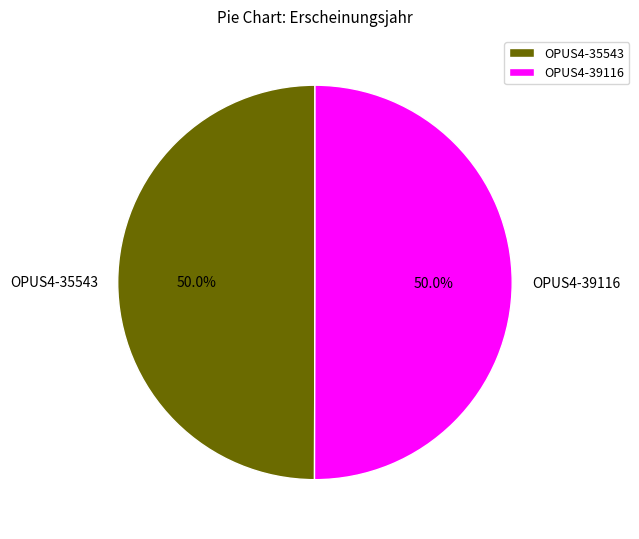

What portion of the pie excludes OPUS4-35543?

50.0%